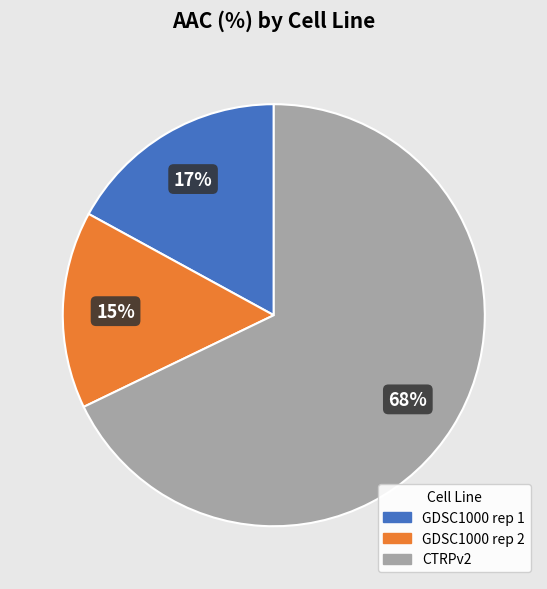

The GDSC1000 rep 1 slice represents 26% of the pie. True or false?

False